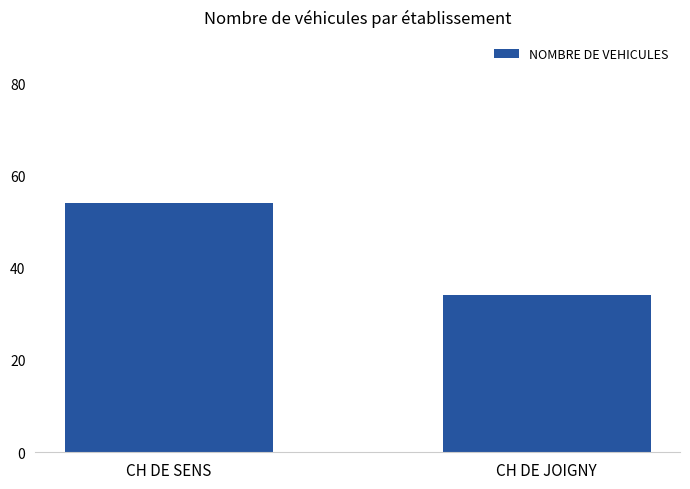

Between CH DE JOIGNY and CH DE SENS, which is larger?

CH DE SENS